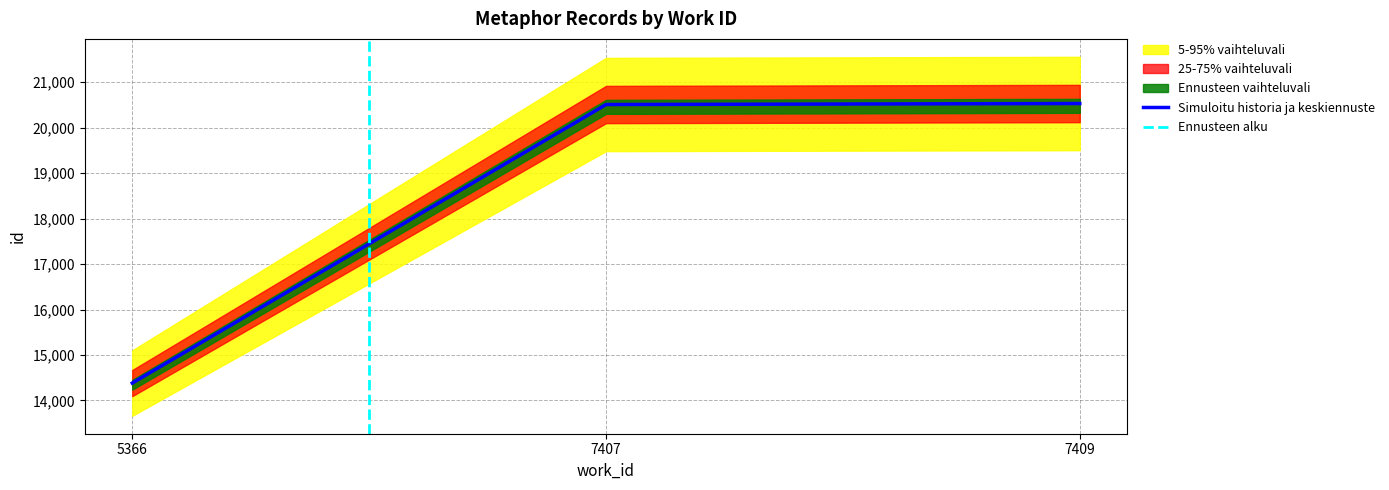

Approximately how many times larger is the value at 7407 compared to 5366?

1.4